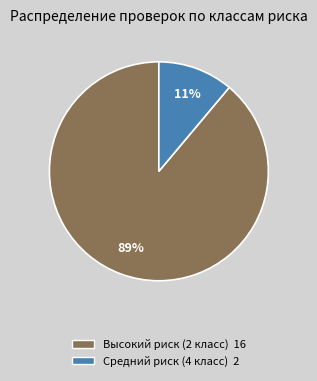

To the nearest percent, what is the average slice percentage?

50%